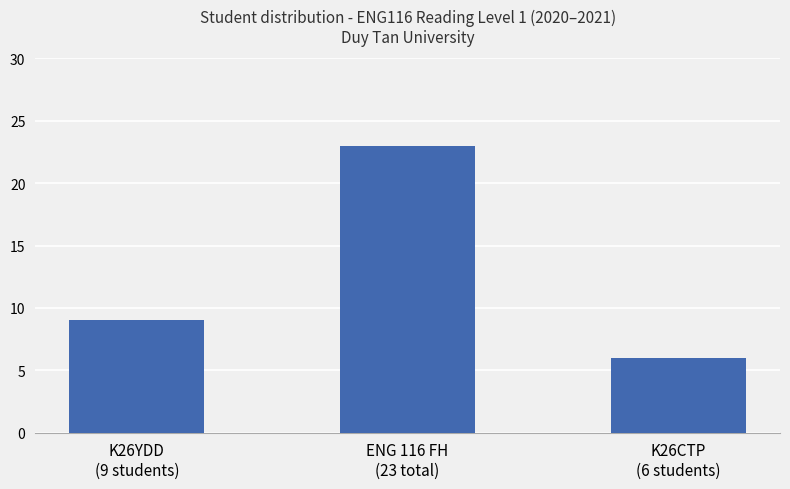

Rank the categories by value from lowest to highest.

K26CTP
(6 students), K26YDD
(9 students), ENG 116 FH
(23 total)